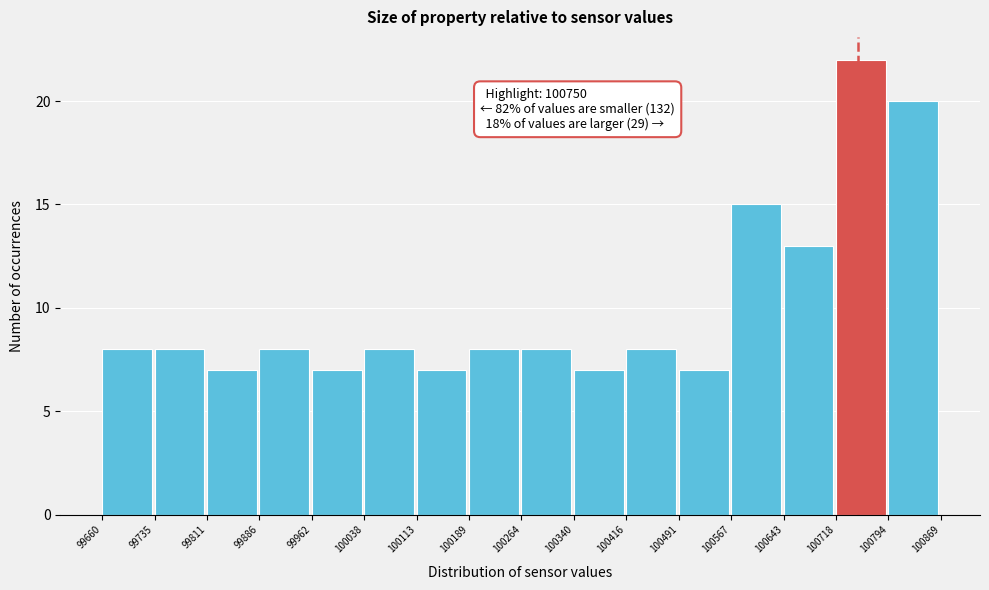

Over which range of the x-axis is the bar tallest?

100718 to 100794